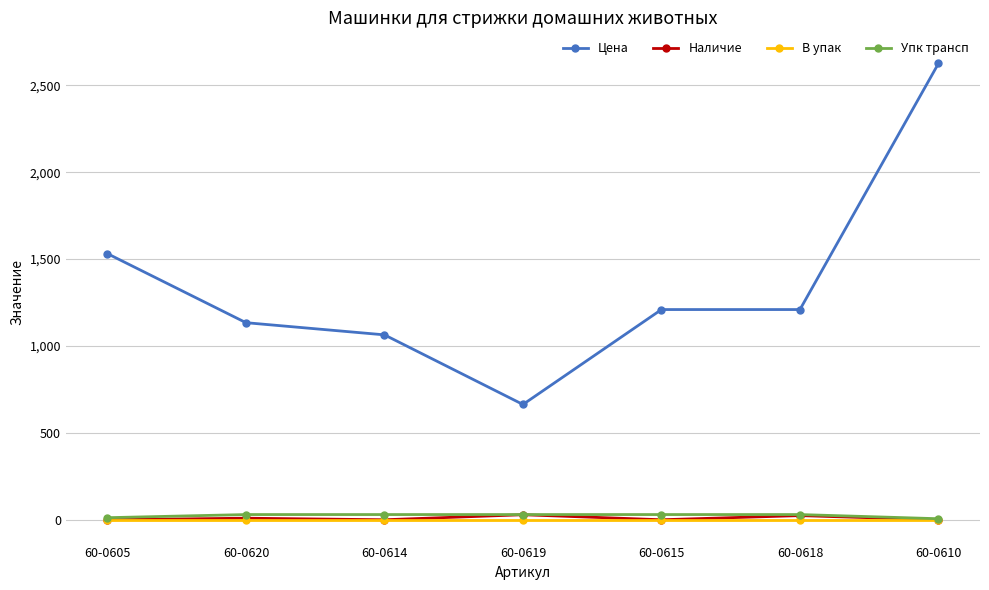

What position from the left is 60-0618?

6